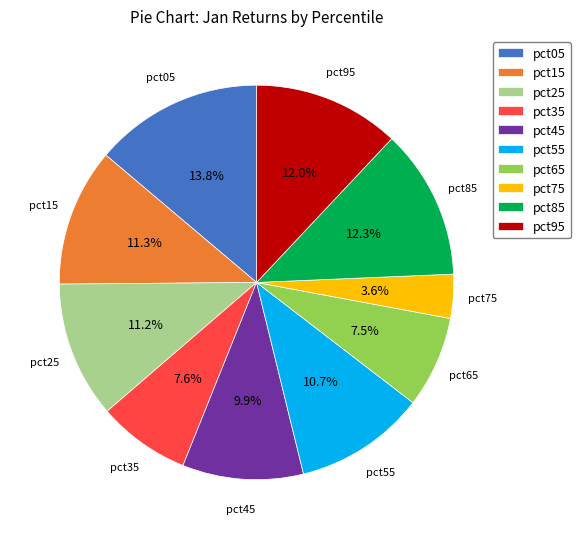

How many segments does this pie chart have?

10